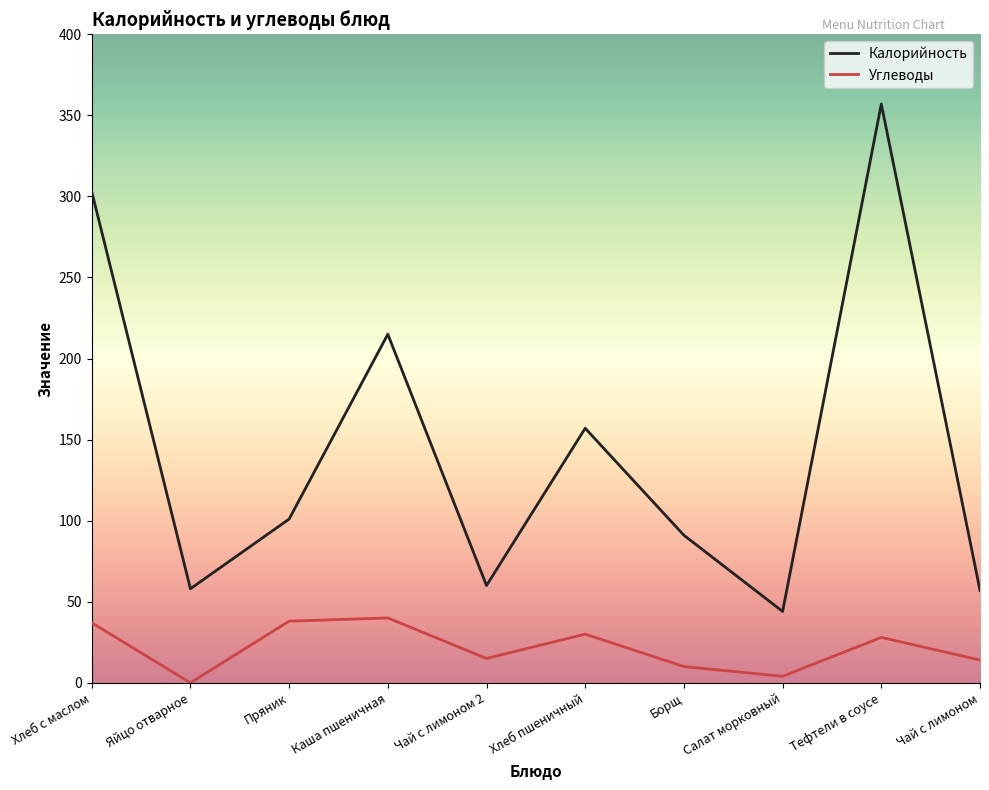

Is this an area chart (filled region under the line)?

No